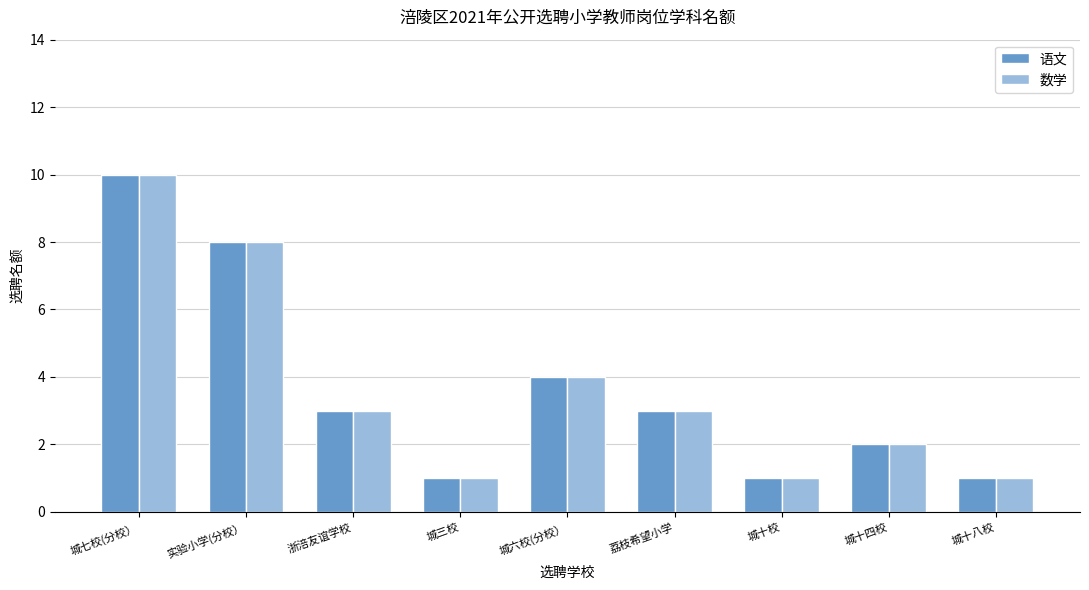

What is the difference between the maximum and minimum values in the 数学 series?

9